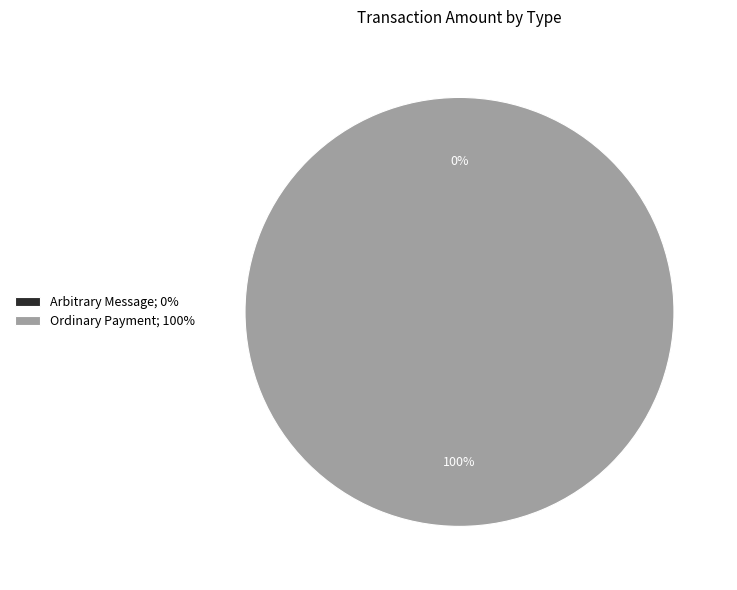

Is it true that Ordinary Payment is 91% of the pie?

False